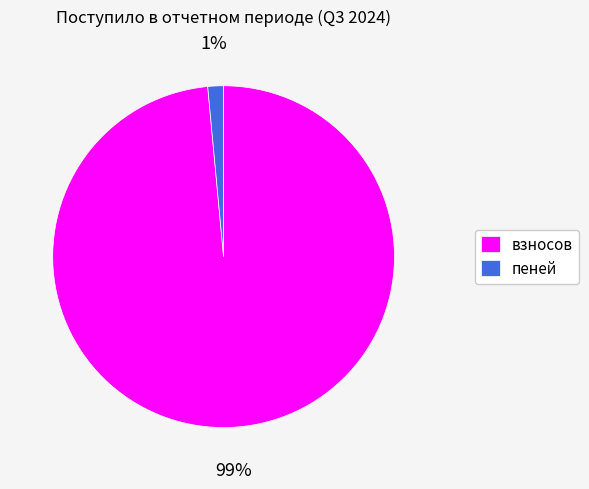

Do взносов and пеней together represent more than half of the pie?

Yes